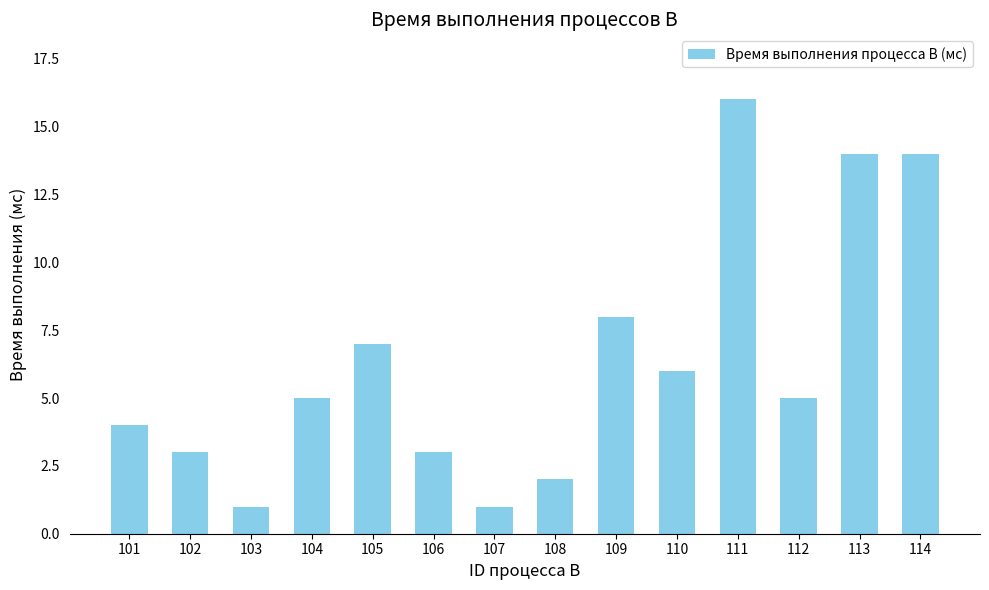

The value at 114 is 14. True or false?

True